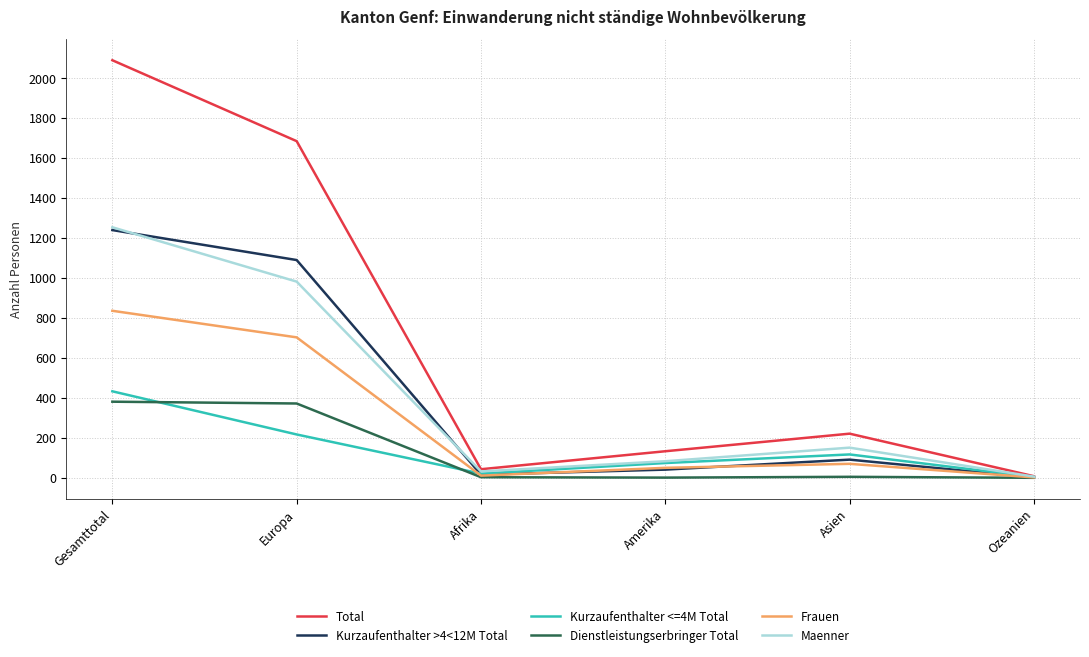

How many values in the Frauen series are below 70?

3